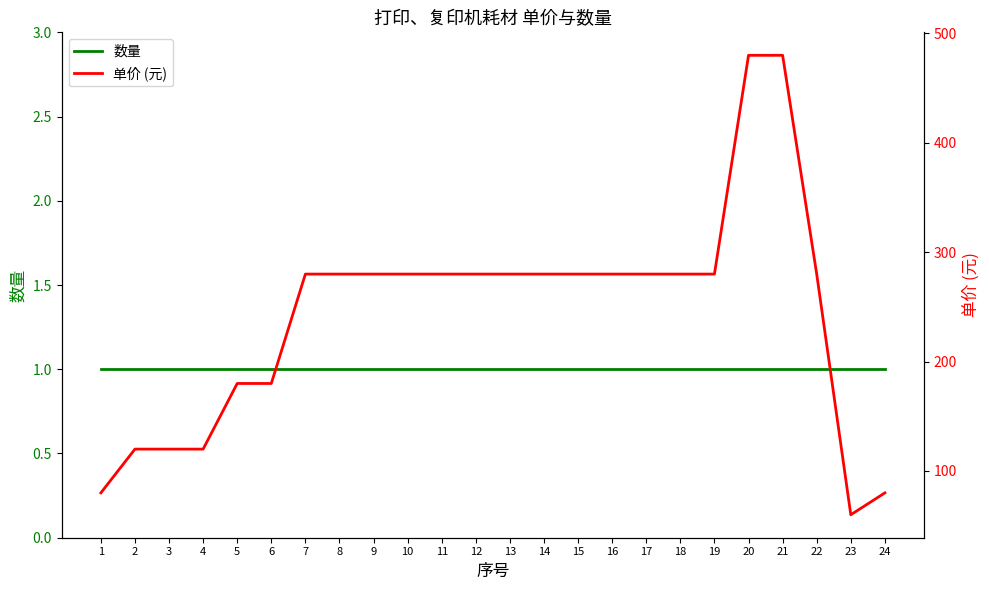

What is the difference between the second highest and minimum values in the 单价 (元) series?

420